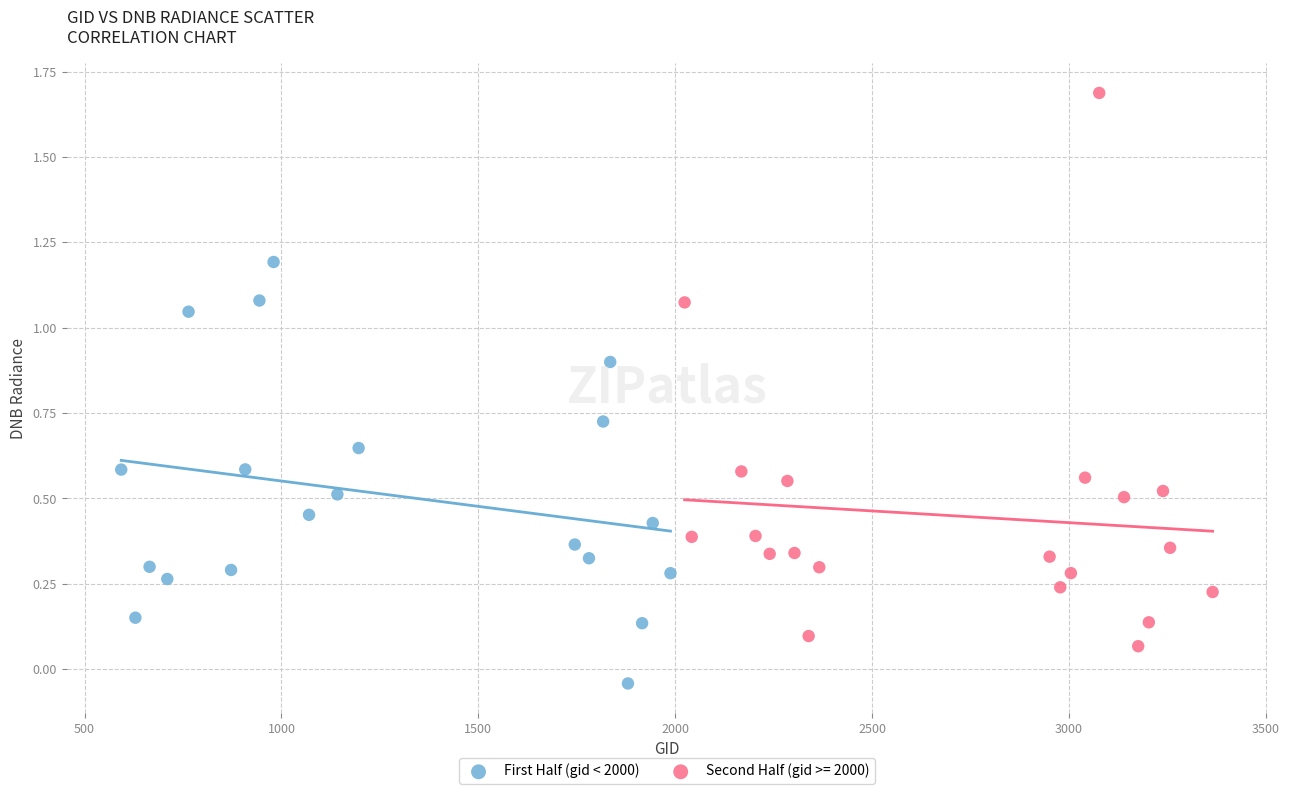

Which series has the widest spread of Y values?

Second Half (gid >= 2000)